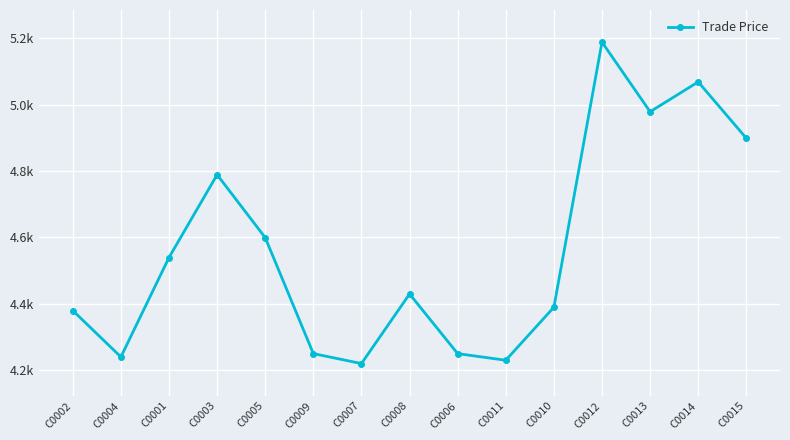

How many interior local peaks (higher than both neighbors) does the data have?

4